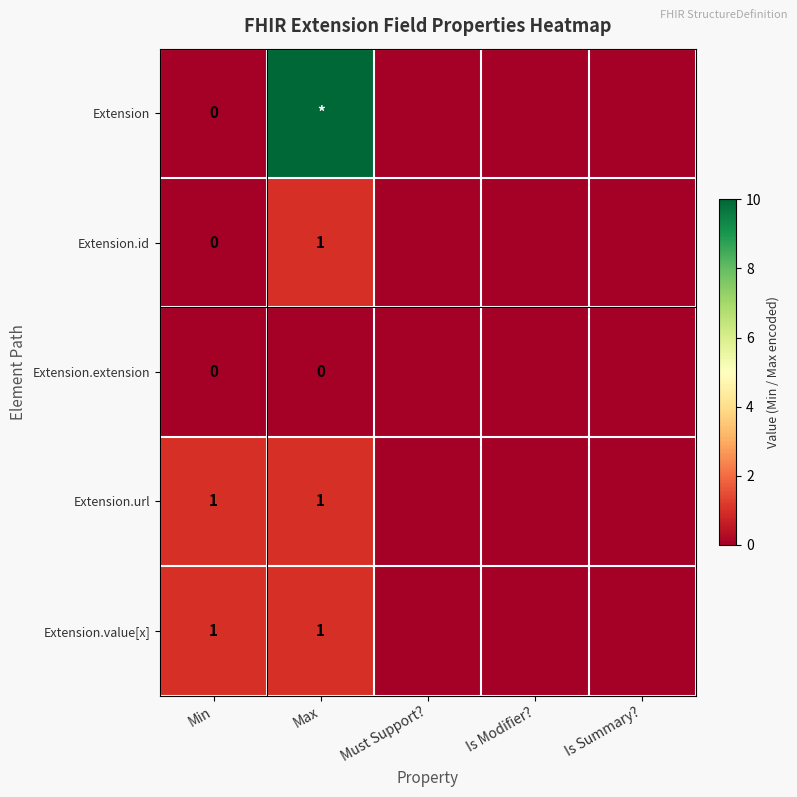

Is it true that Extension.value[x] equals 2 at Max?

False